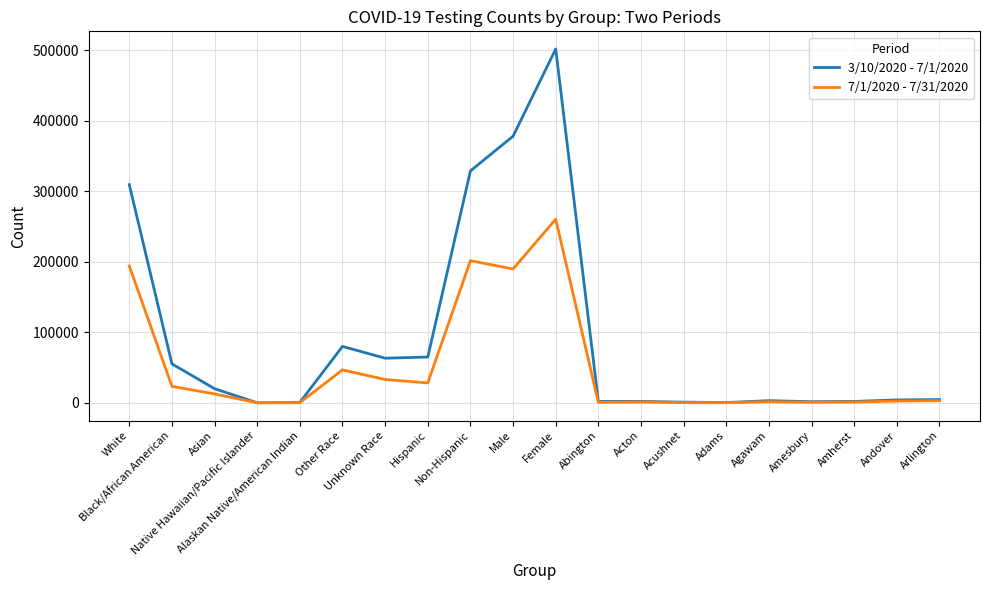

At how many categories does at least one series exceed 25875?

8